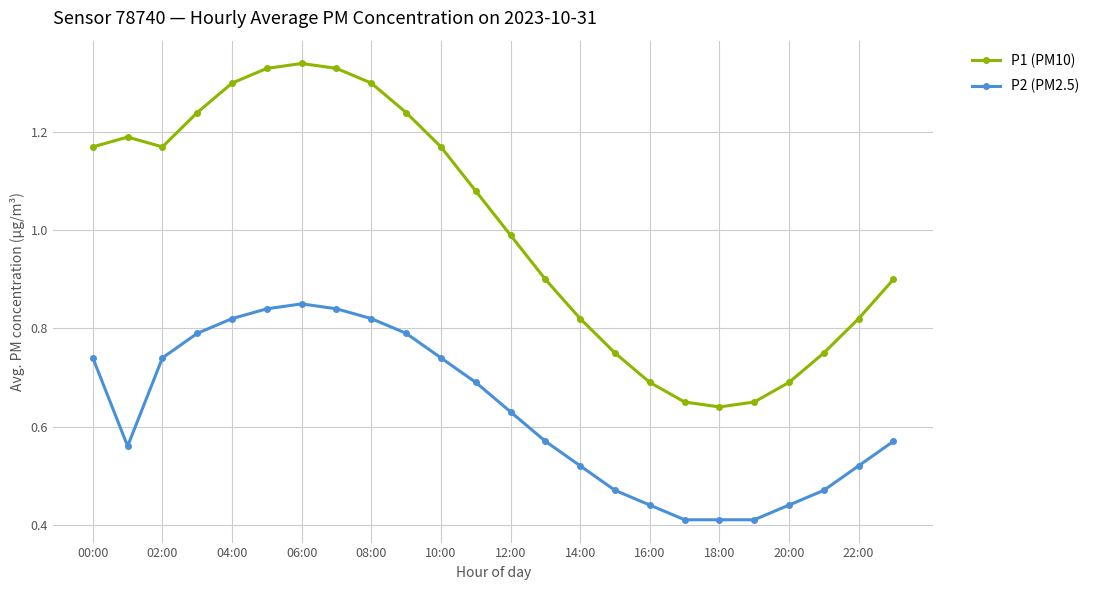

What is the sum of all P2 (PM2.5) values?

15.1